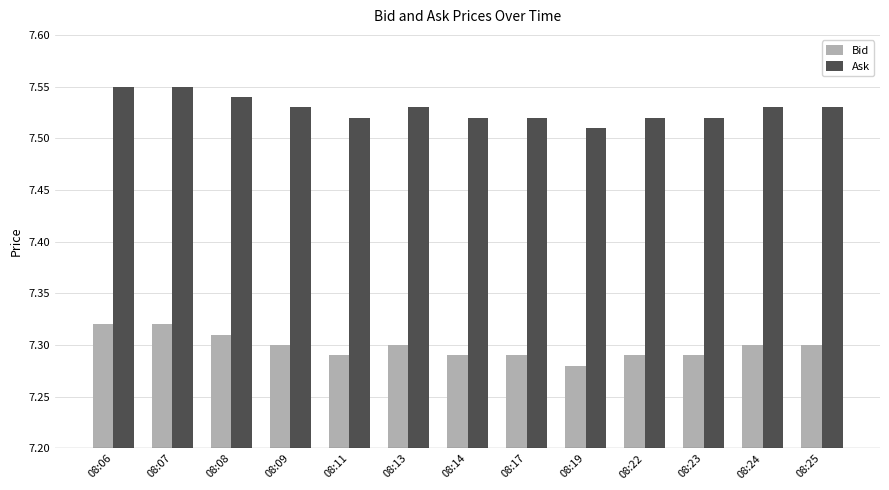

Which series has the largest total across all categories?

Ask